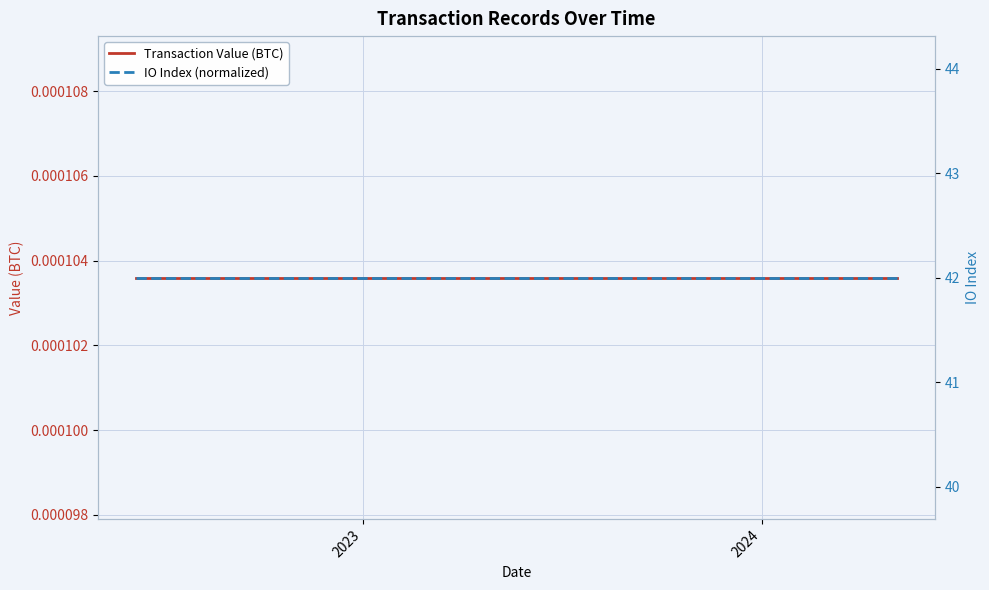

True or false: IO Index (normalized) and Transaction Value (BTC) intersect in this chart.

False